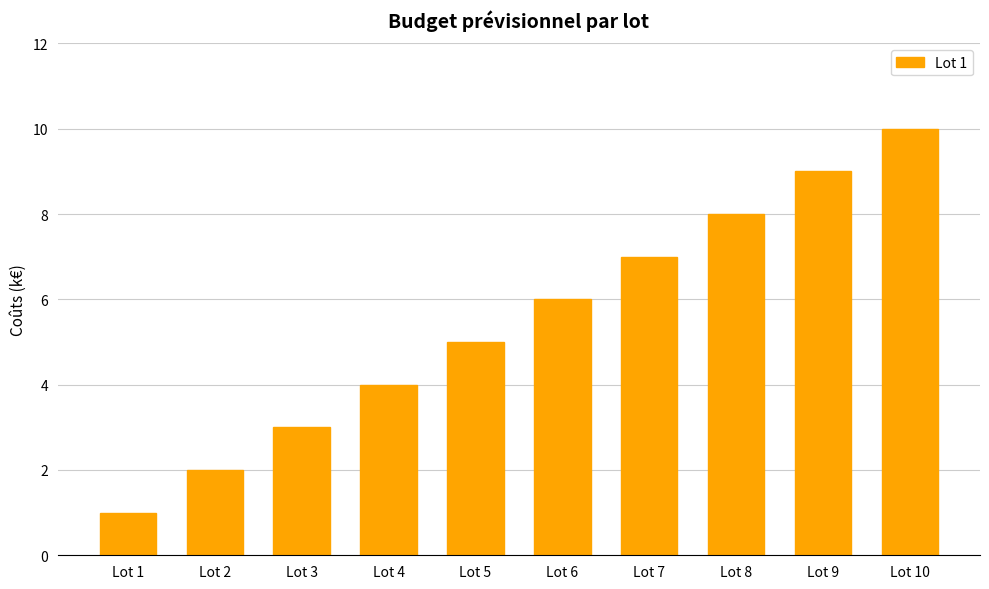

The chart shows a value of 8 at Lot 8. True or false?

True